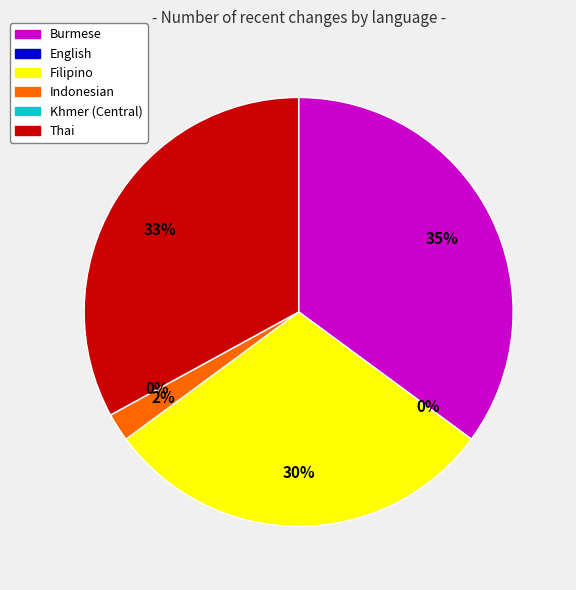

Which category has the smallest portion of the pie?

English